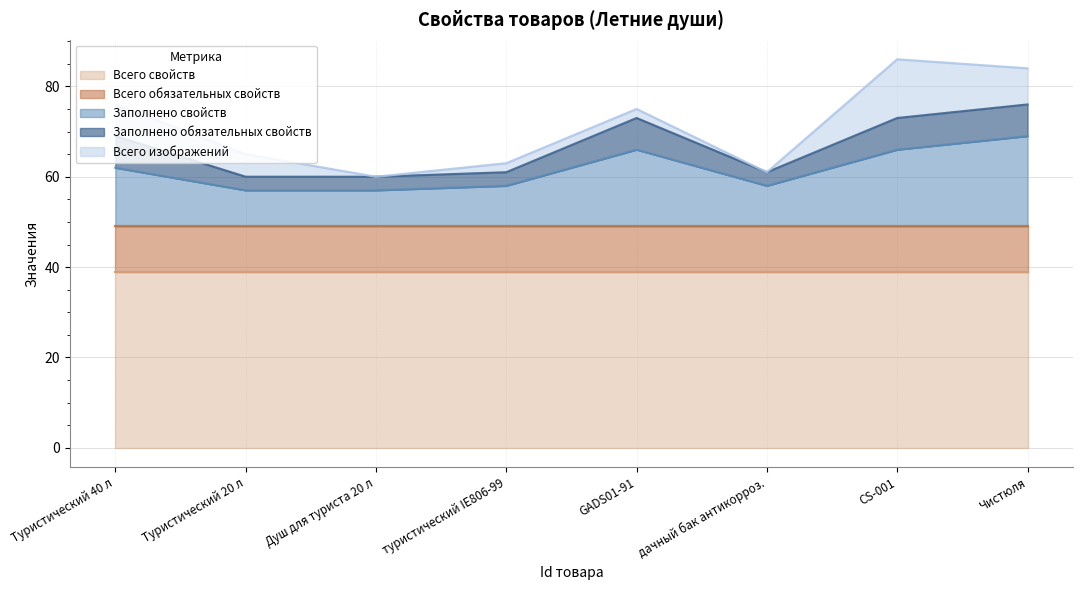

True or false: Заполнено обязательных свойств and Заполнено свойств intersect in this chart.

False